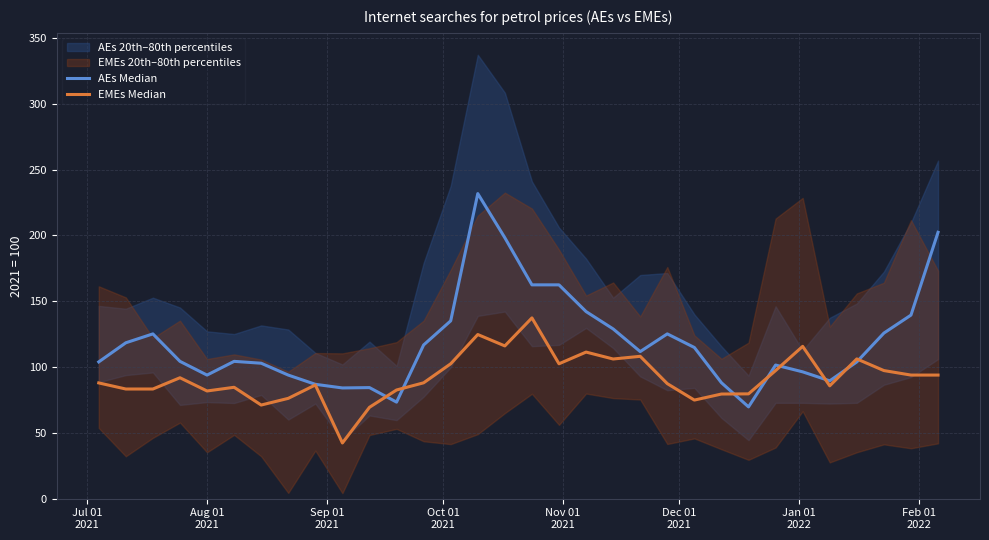

How many lines are shown in the chart?

2